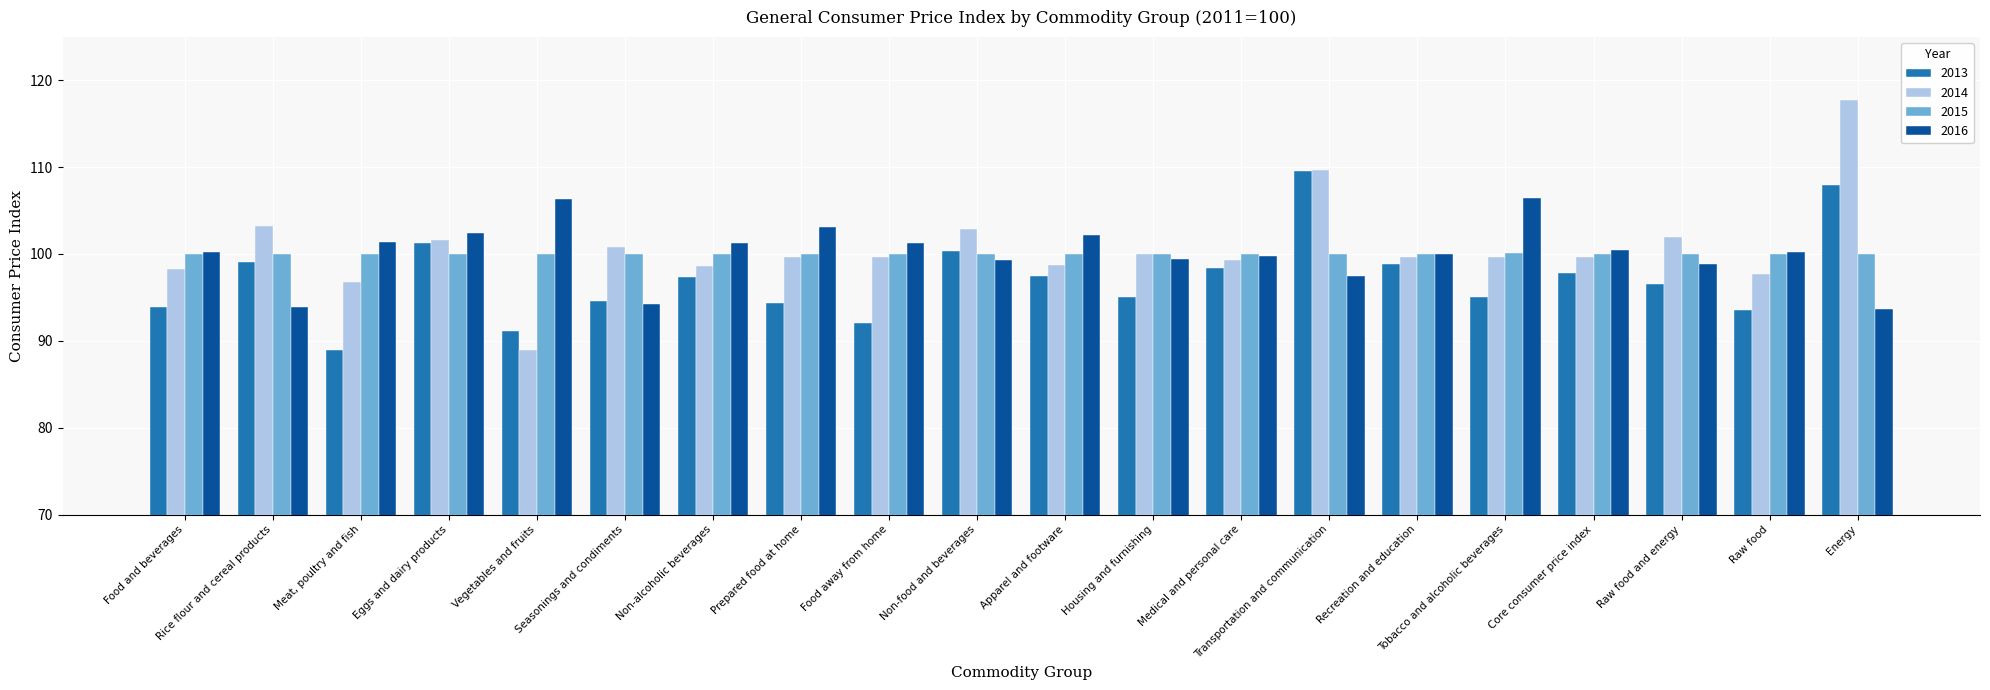

What is the spread (max minus min) of values at Recreation and education?

1.2